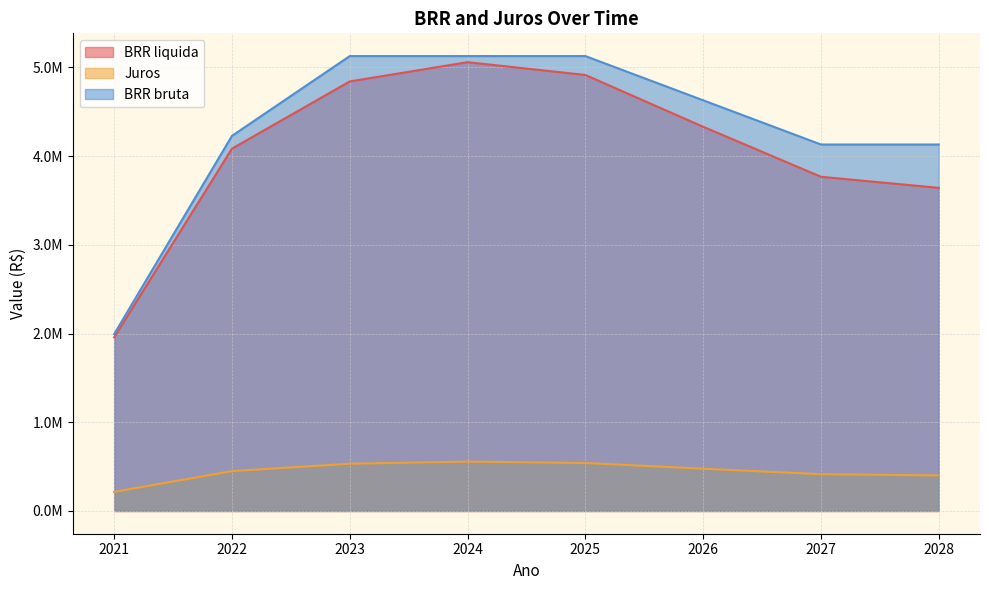

What is the spread (max minus min) of values at 2022?

3778524.9